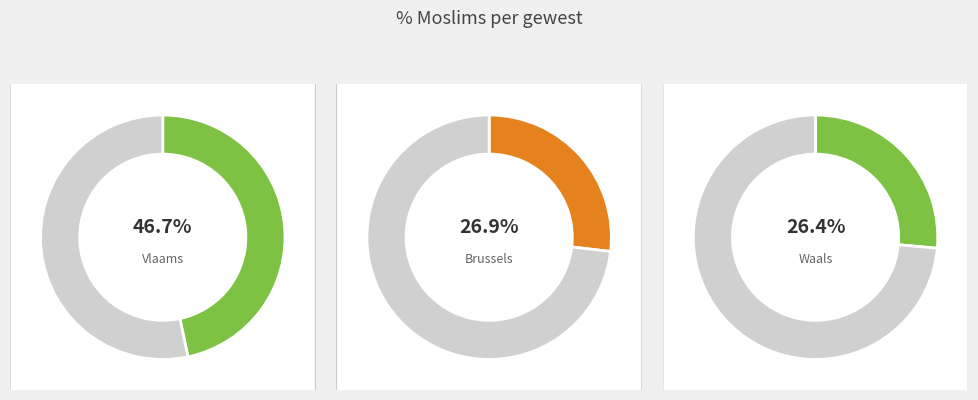

How many slices are in this pie chart?

3